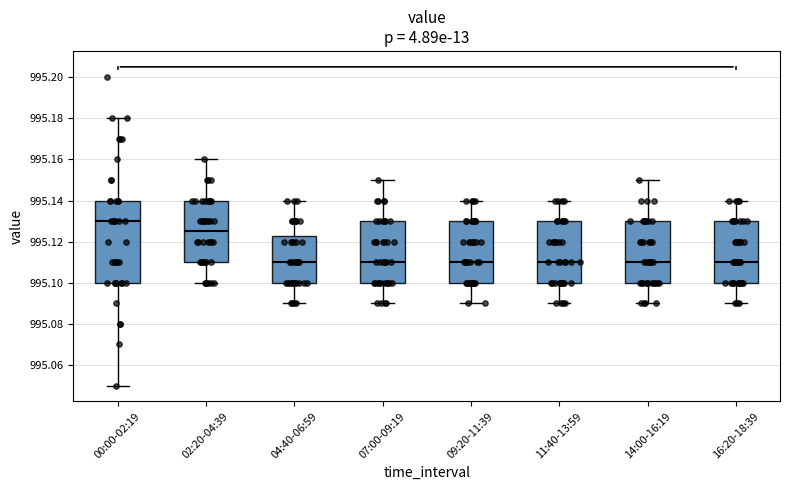

Comparing the boxes themselves (not the whiskers), which one is the tallest?

00:00-02:19